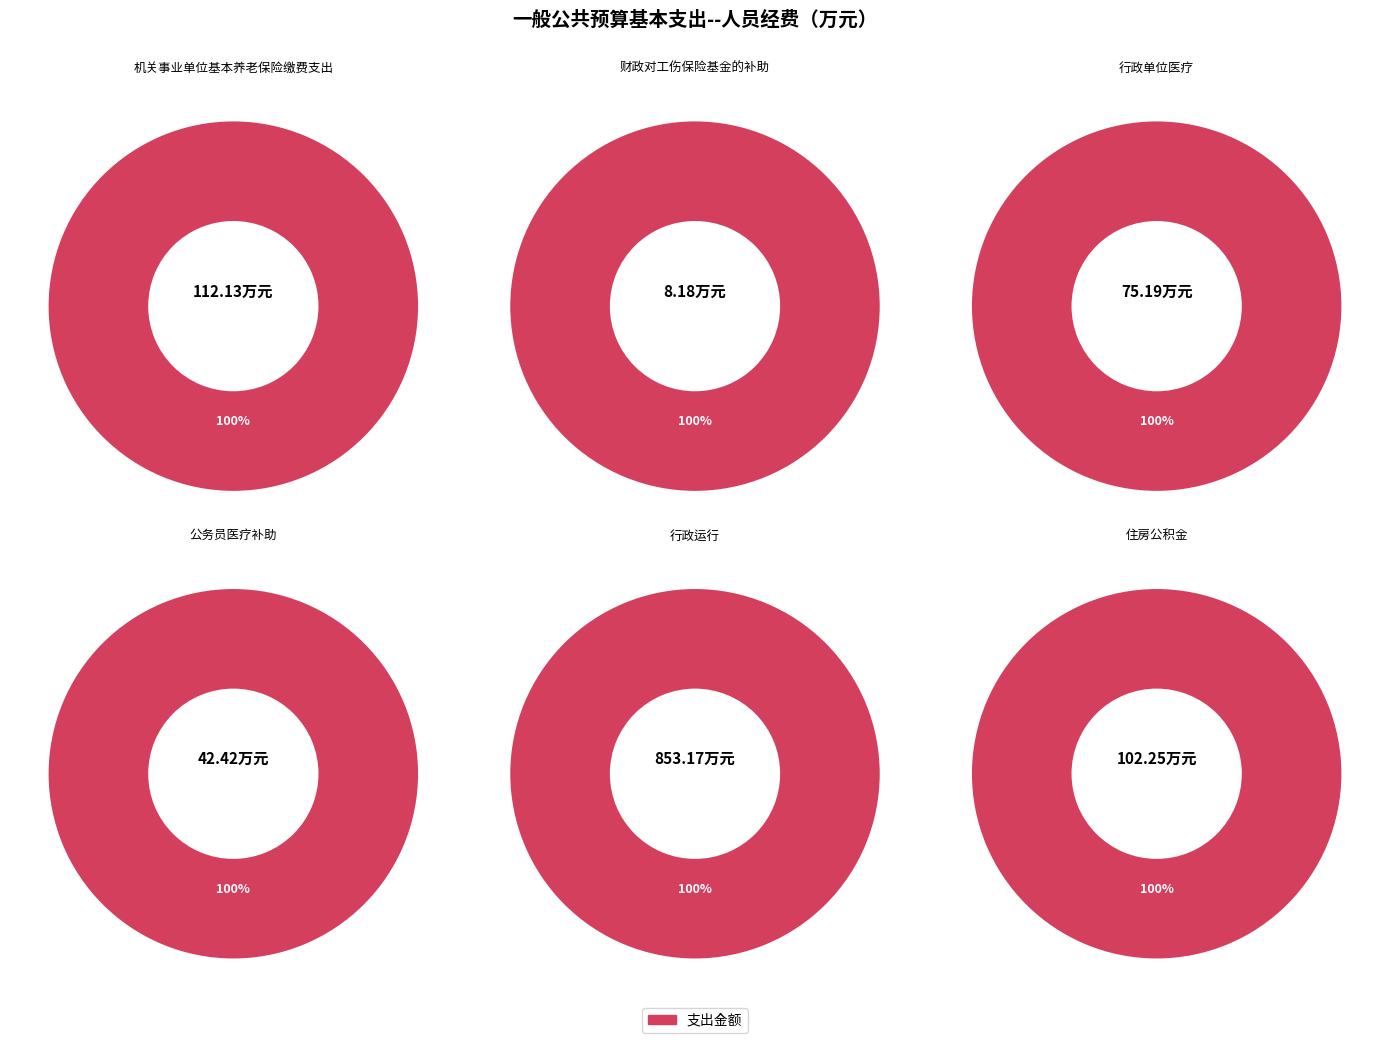

Count the number of slices in the pie.

6